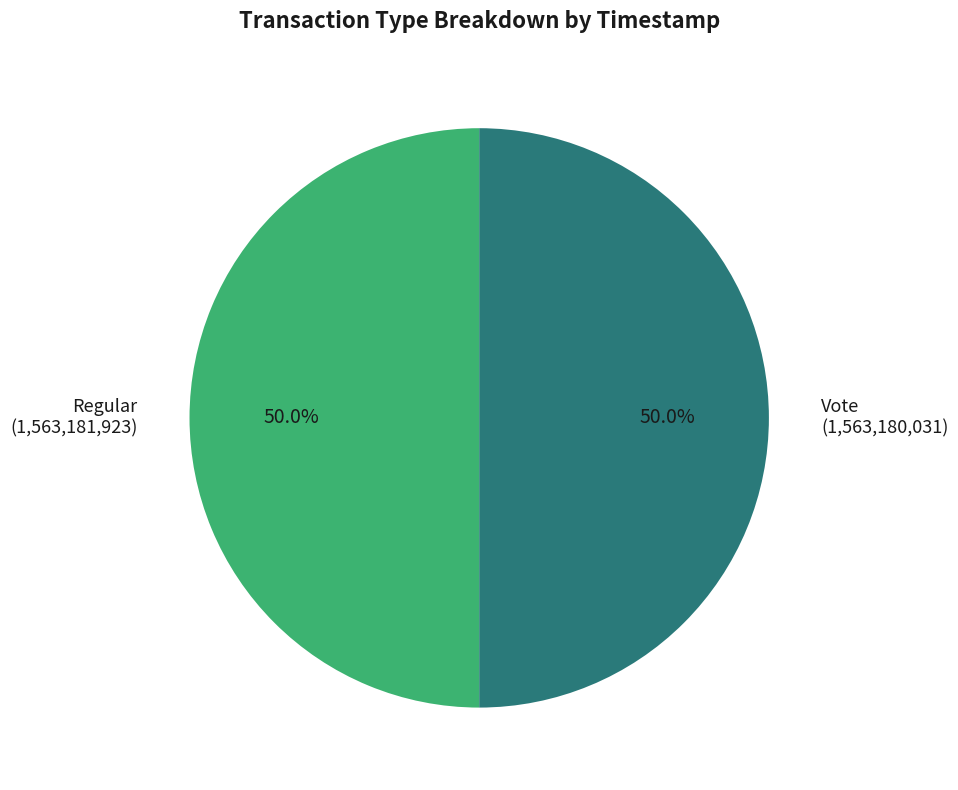

To the nearest percent, what percentage of the pie is Regular?

50%